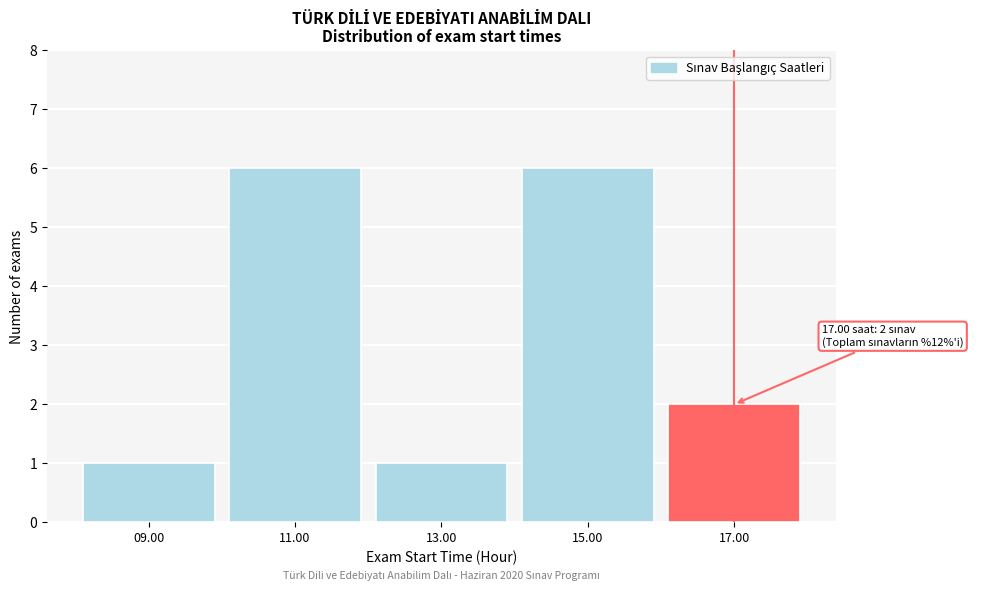

Reading right to left, extract all data points from this chart.

17.00=2	15.00=6	13.00=1	11.00=6	09.00=1